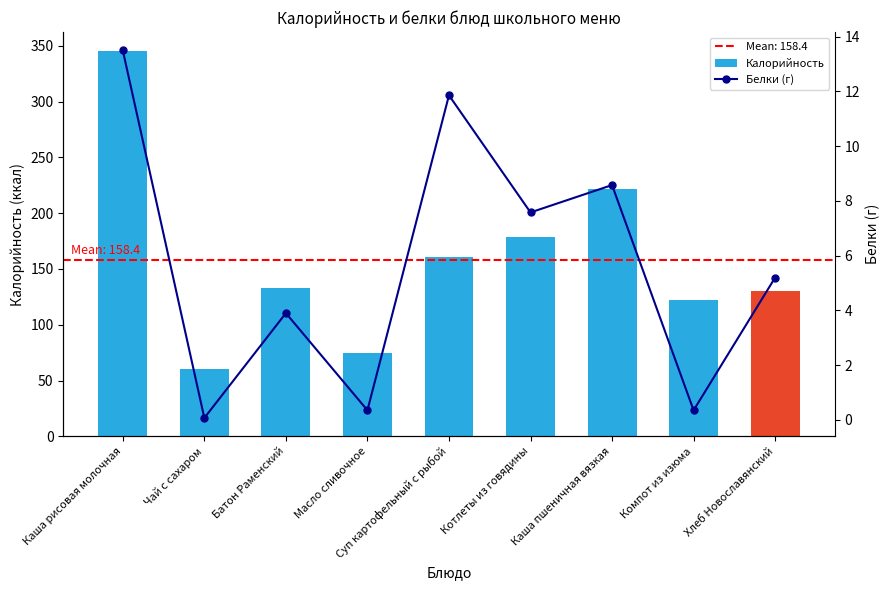

Between Компот из изюма and Суп картофельный с рыбой, which is larger?

Суп картофельный с рыбой